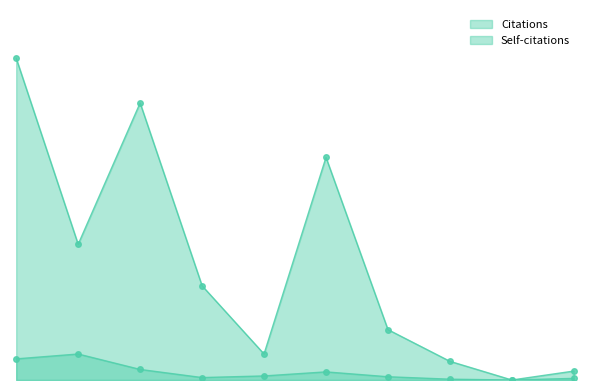

True or false: Self-citations and Citations intersect in this chart.

False